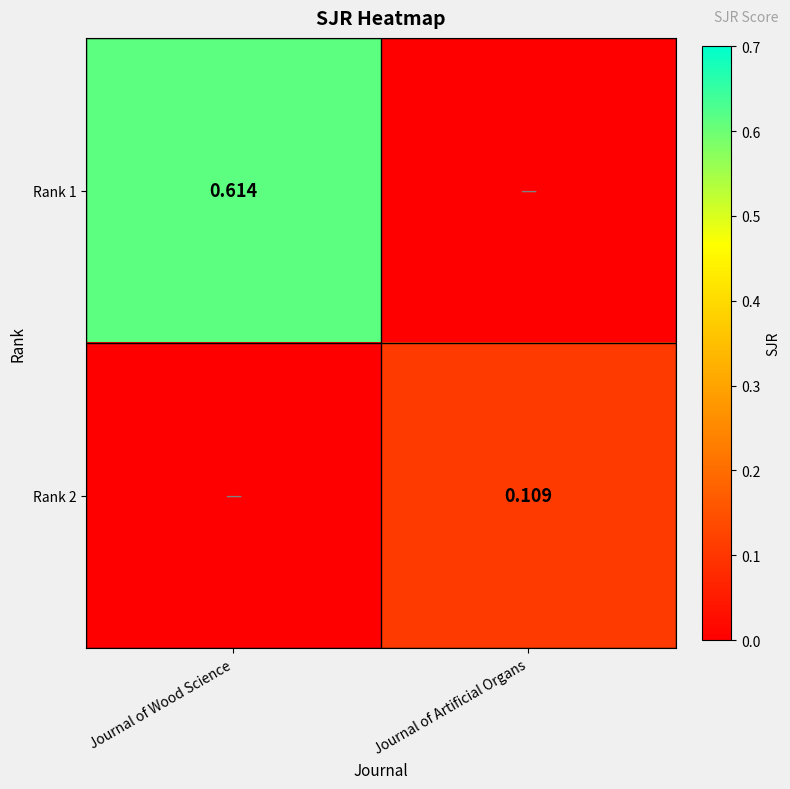

Which category has the highest value across all series?

Journal of Wood Science